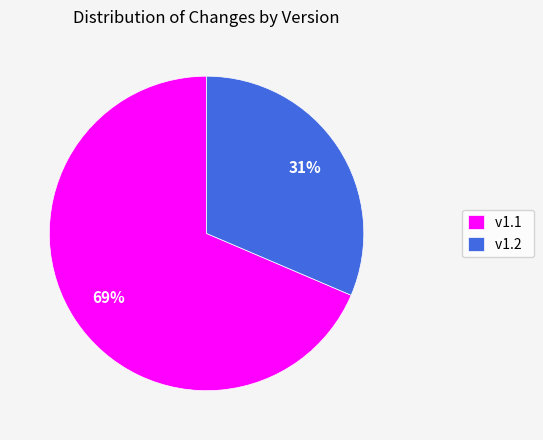

How many segments does this pie chart have?

2